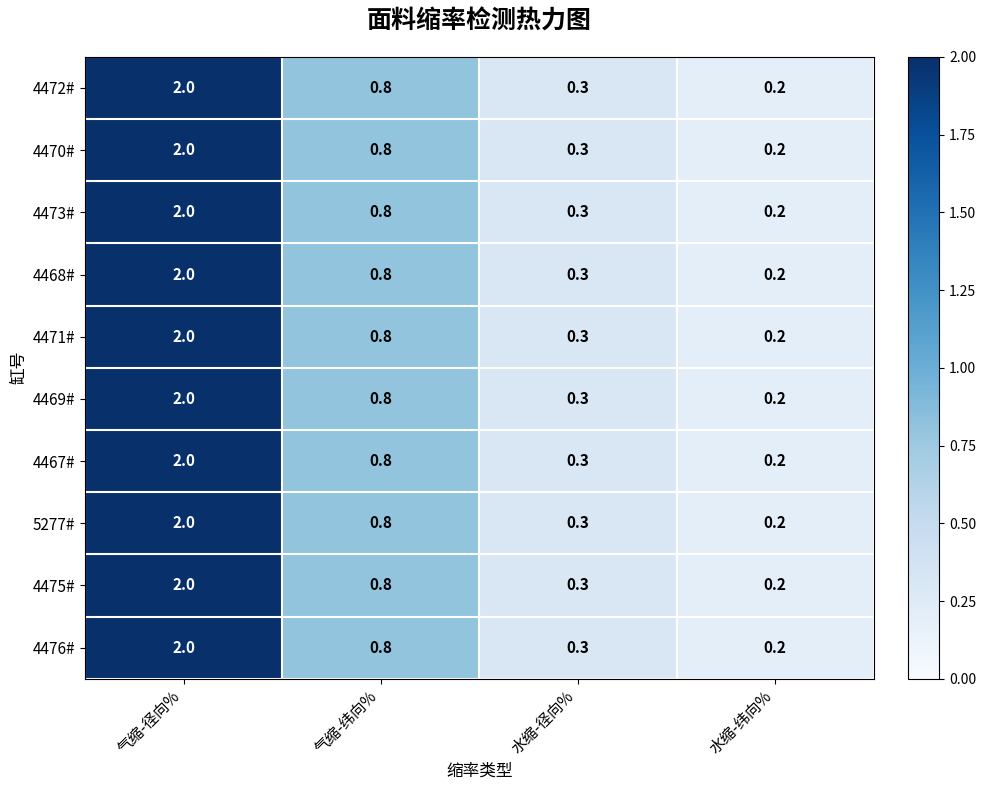

Is it true that 4472# equals 0.3 at 水缩-径向%?

True